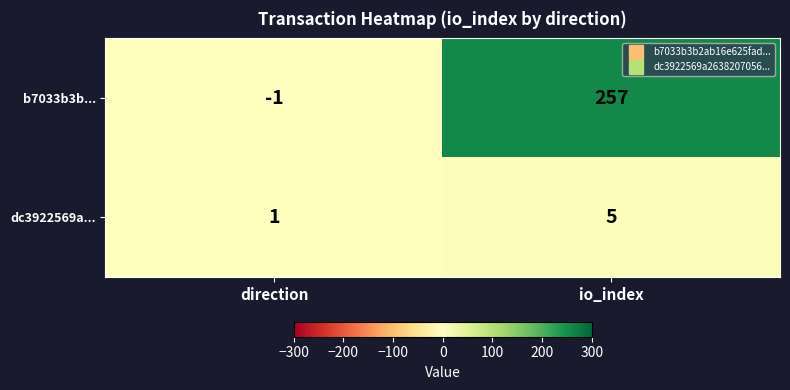

Is it true that b7033b3b... equals -1 at direction?

True